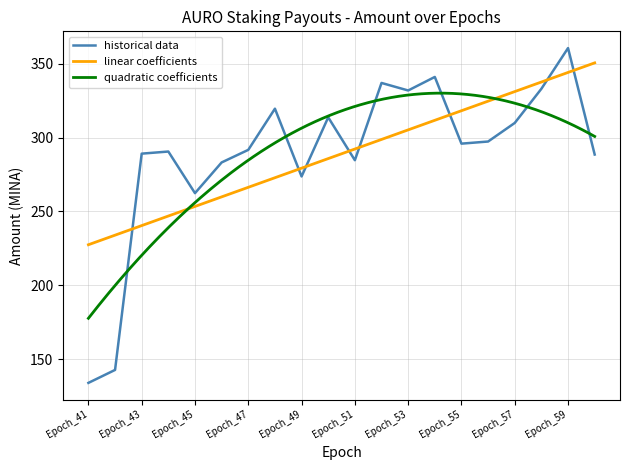

What is the difference between the values at Epoch_50 and Epoch_42?

171.0